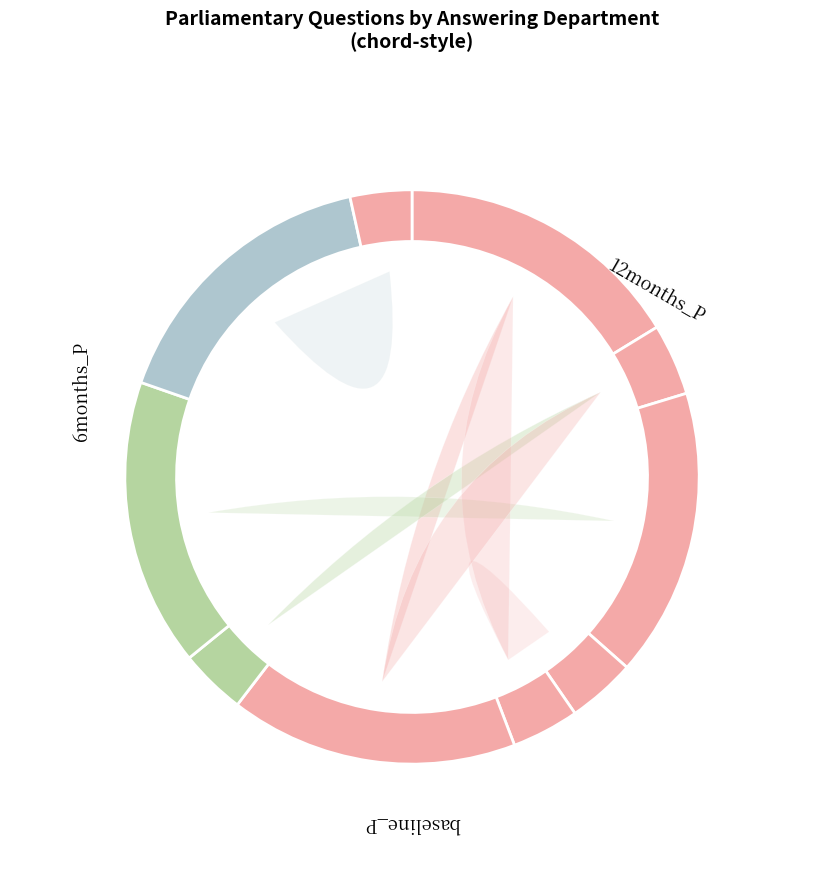

Combined, what portion of the pie is Foreign and Commonwealth Office and Northern Ireland Office?

20.1%